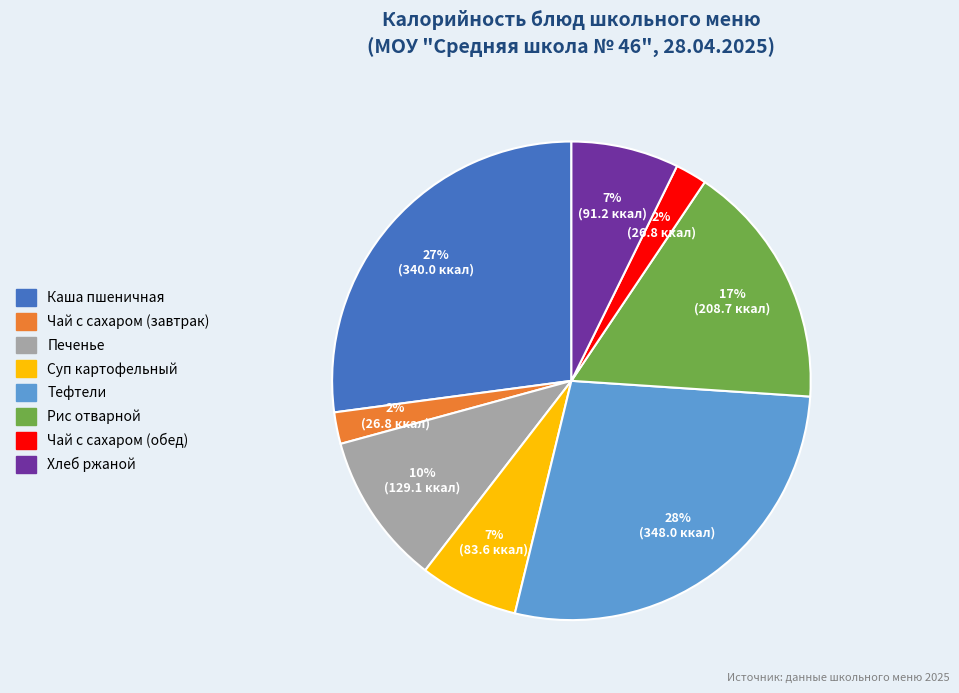

Does any single category account for the majority?

No